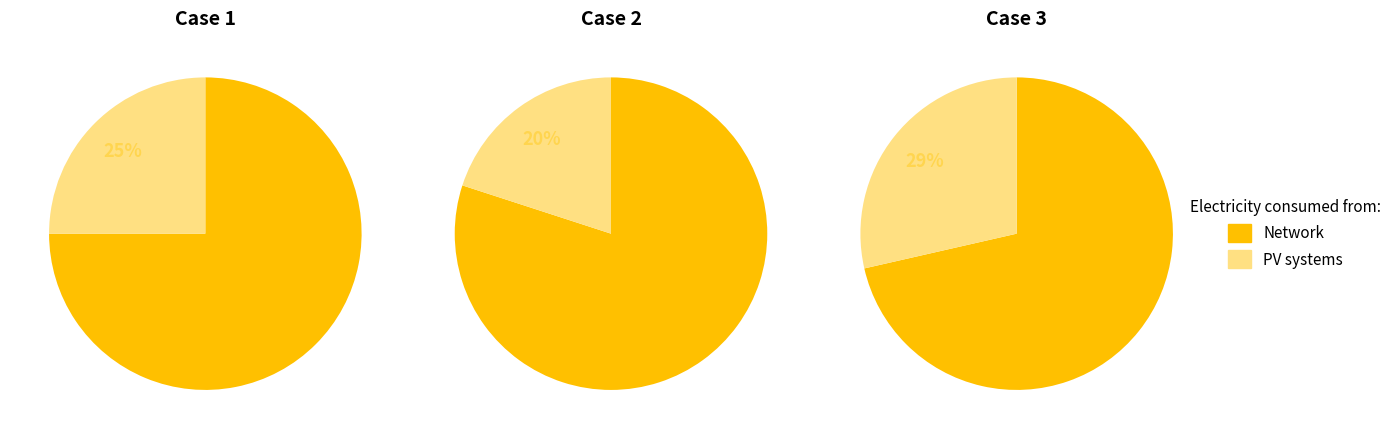

Between 2 and 1, which is larger?

2